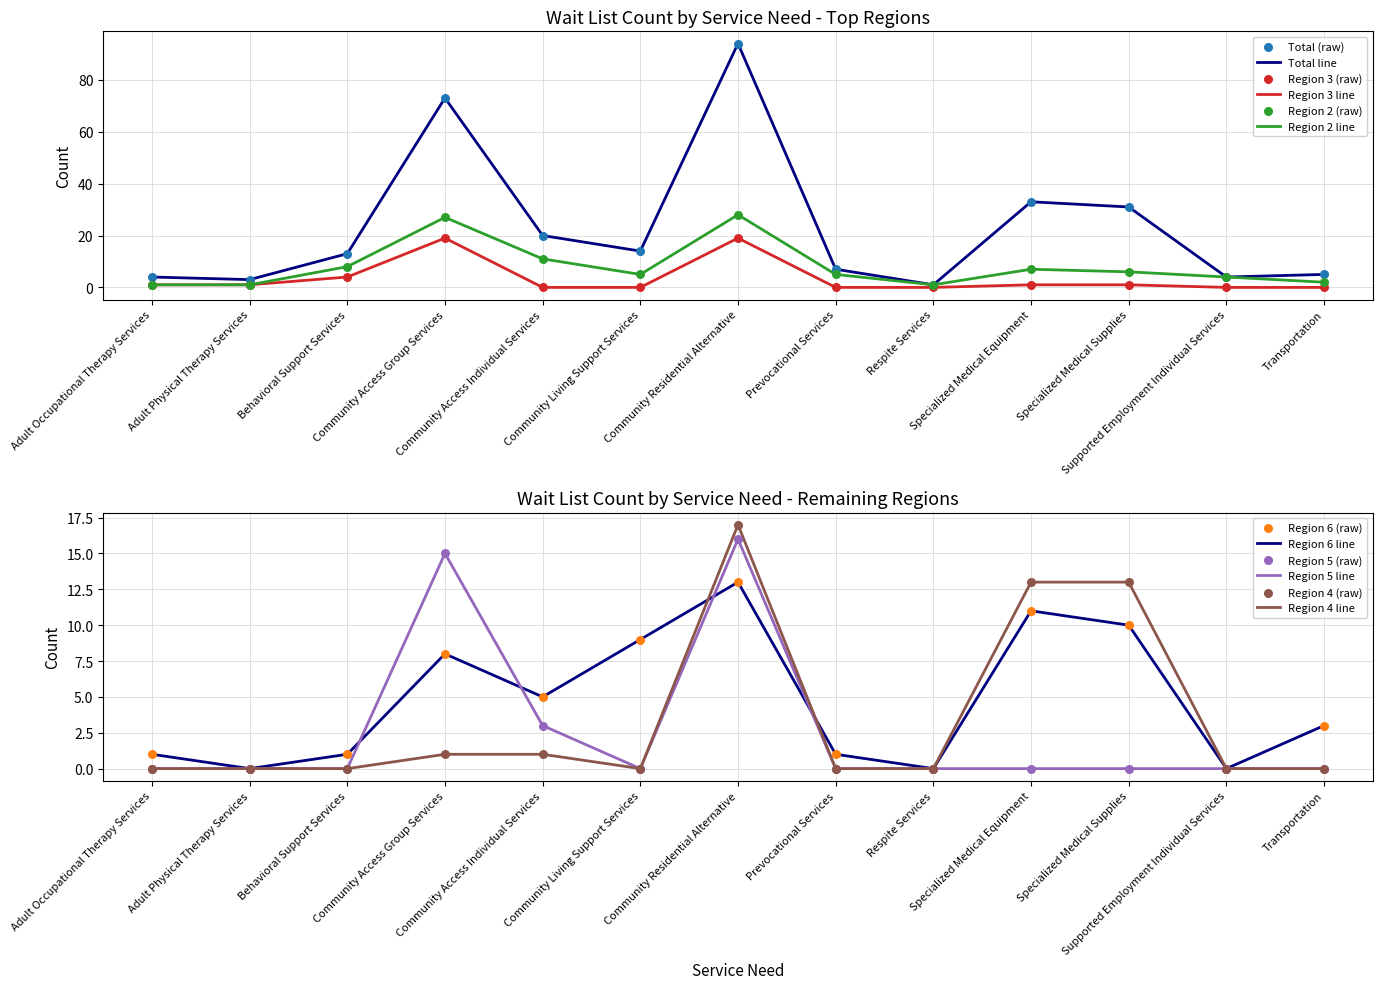

At which category is the sum across all series the highest?

Community Residential Alternative